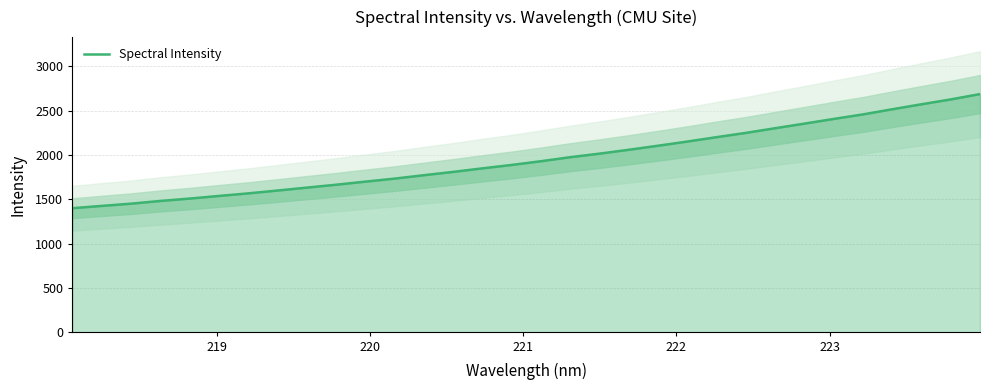

What is the lowest value of the Spectral Intensity series?

1401.0